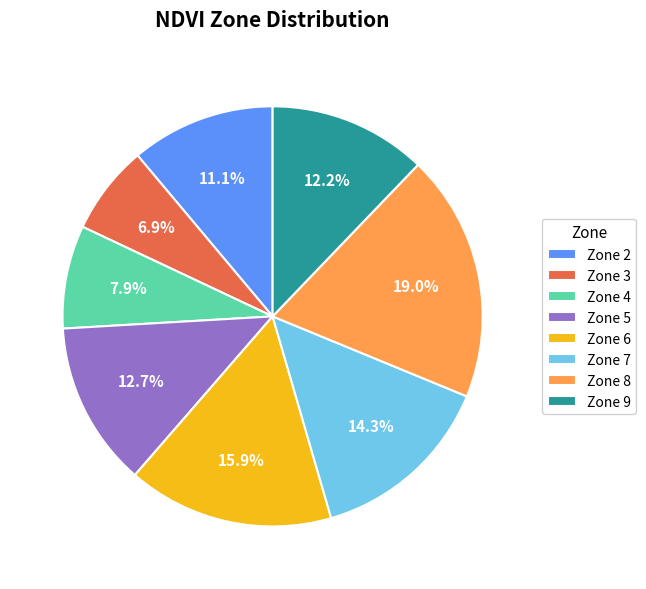

Do Zone 9 and Zone 2 together represent more than half of the pie?

No